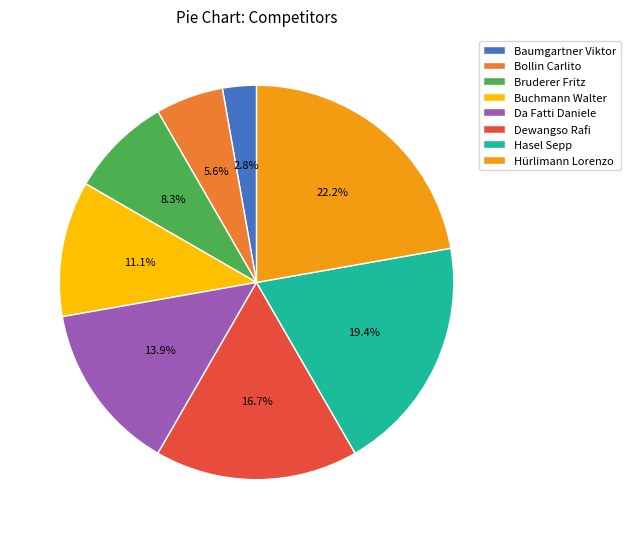

Approximately how many times larger is the value at Dewangso Rafi compared to Da Fatti Daniele?

1.2